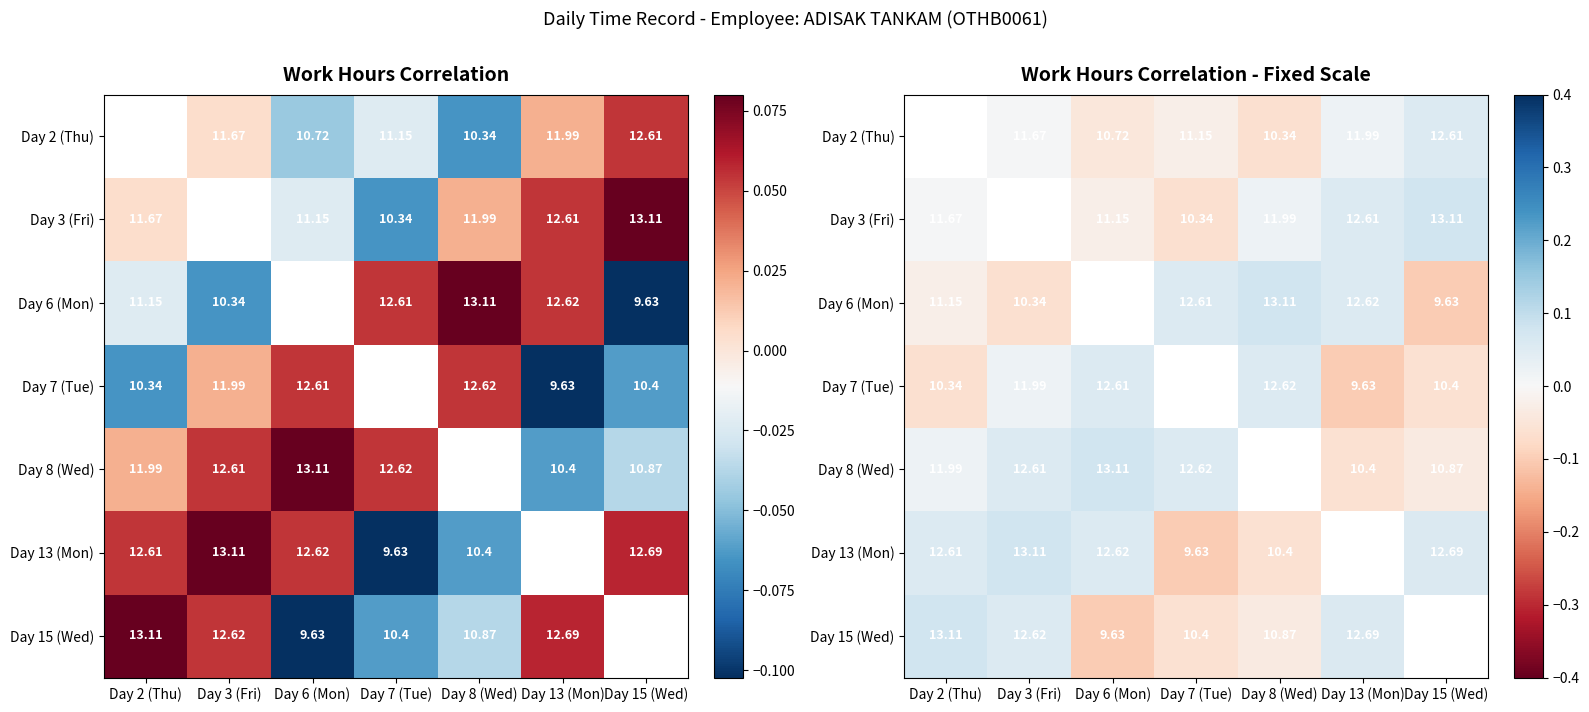

Between Day 8 (Wed) and Day 2 (Thu), which is larger?

Day 2 (Thu)